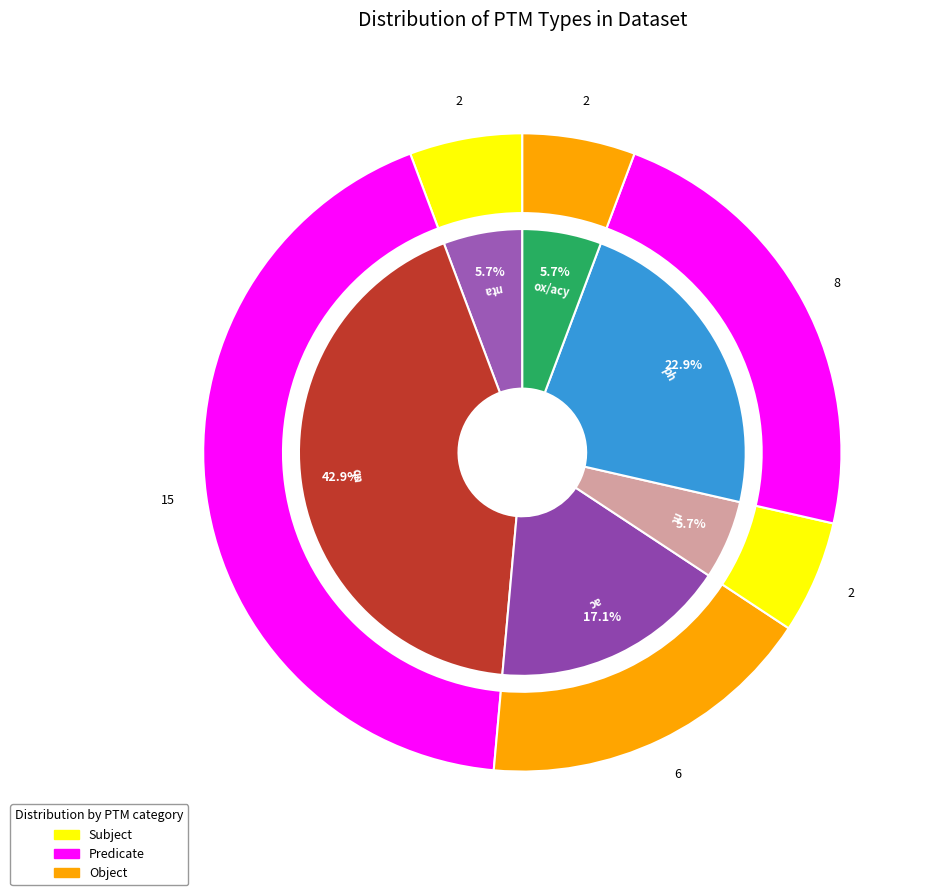

How many segments does this pie chart have?

6